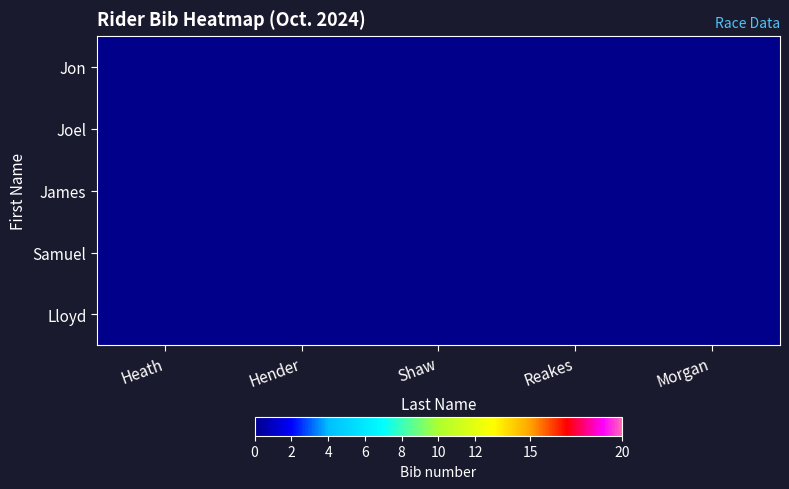

Between Shaw and Hender, which is larger?

Shaw